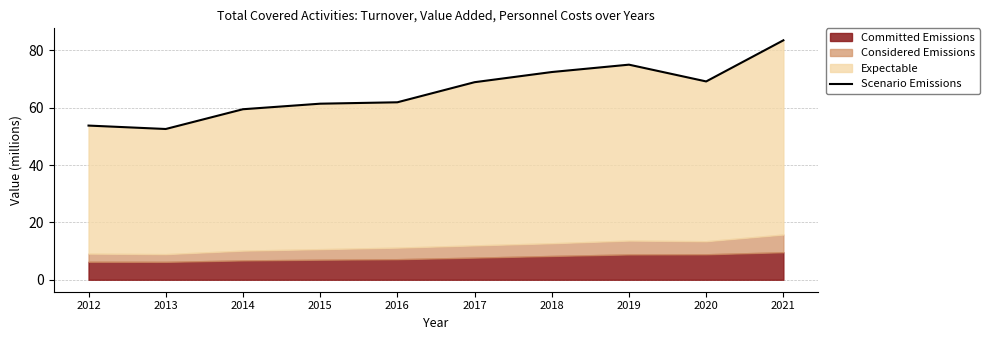

The chart shows a value of 83.5 at 2021. True or false?

True